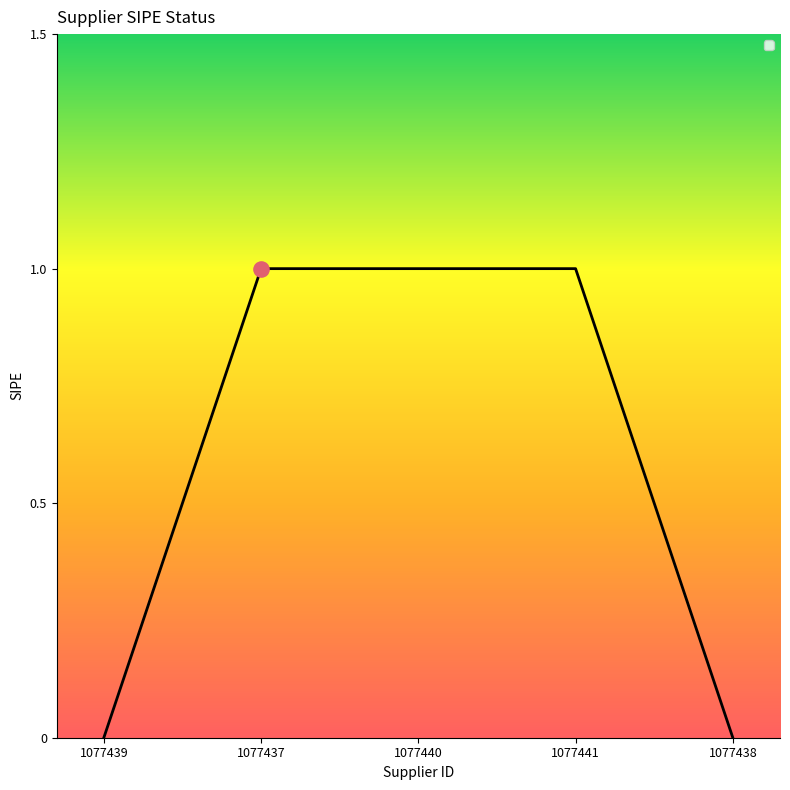

Between 1077440 and 1077439, which is larger?

1077440